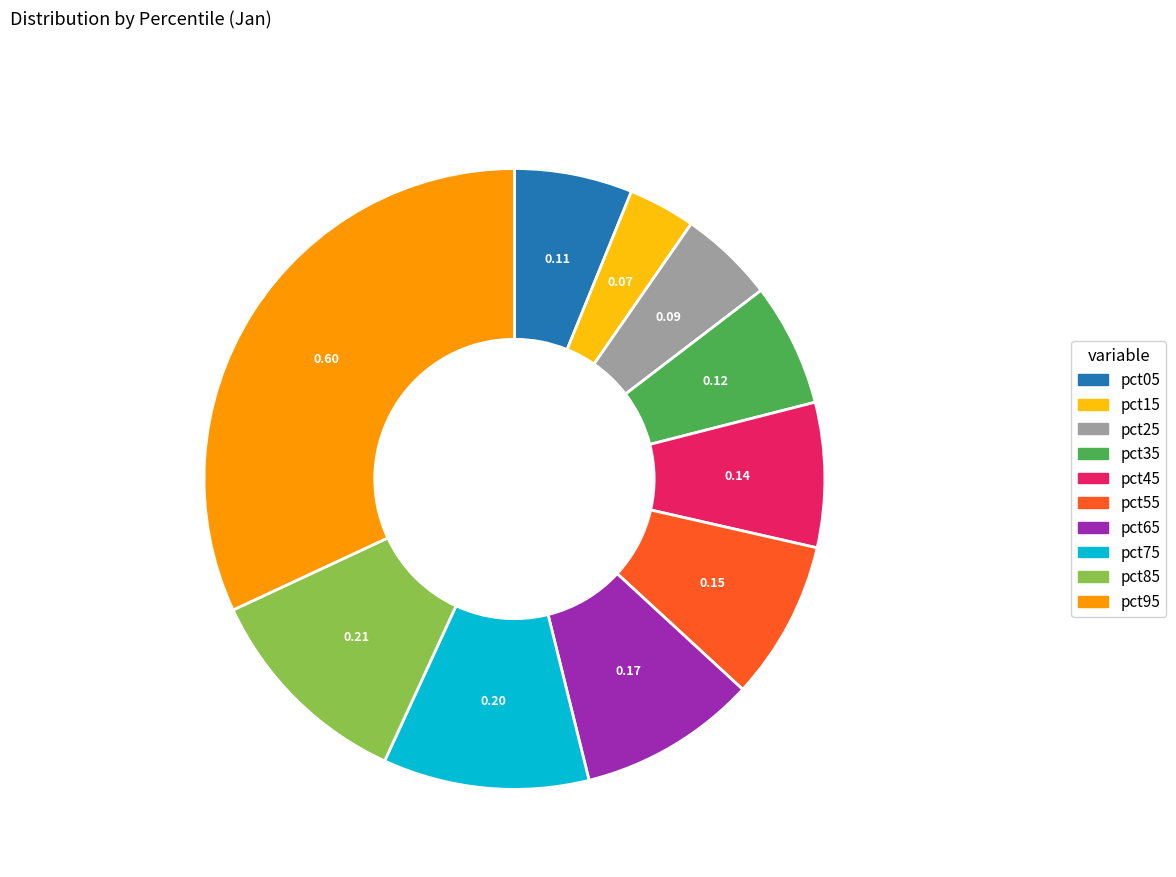

Which slice is the smallest?

pct15